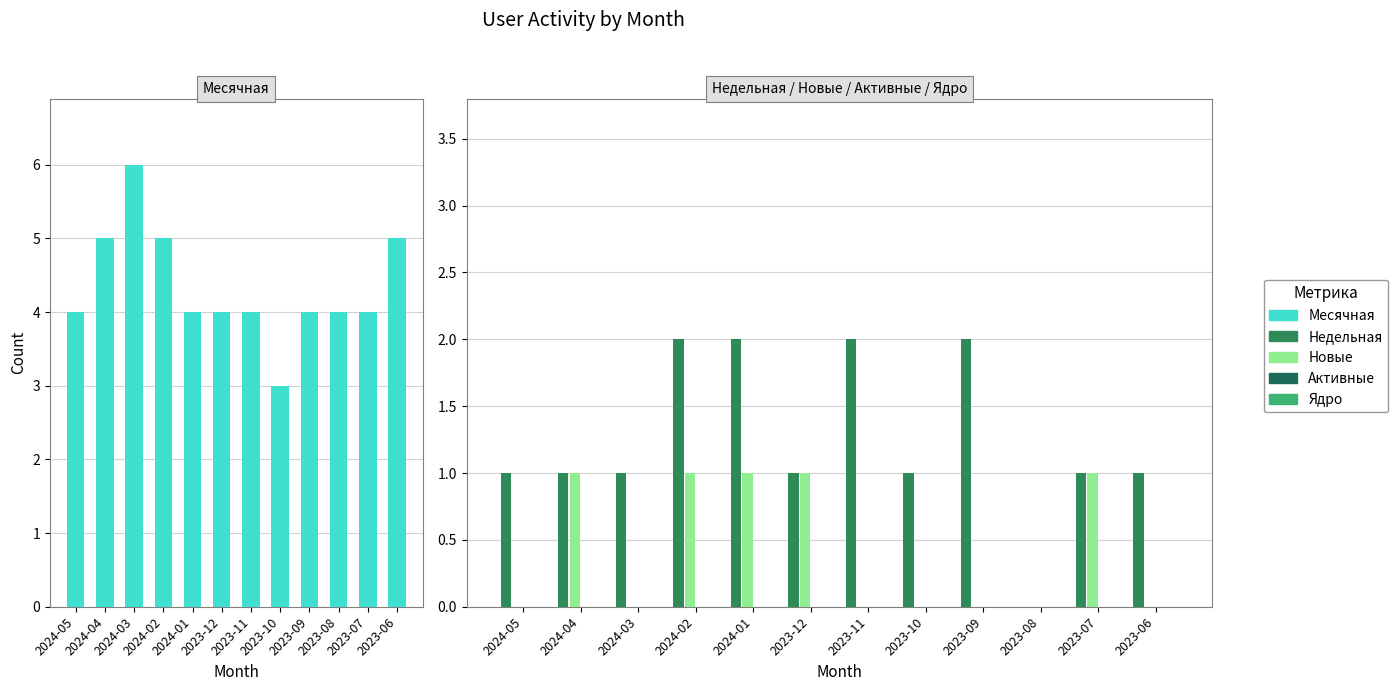

What is the value of the Новые bar at the 11th from the left?

1